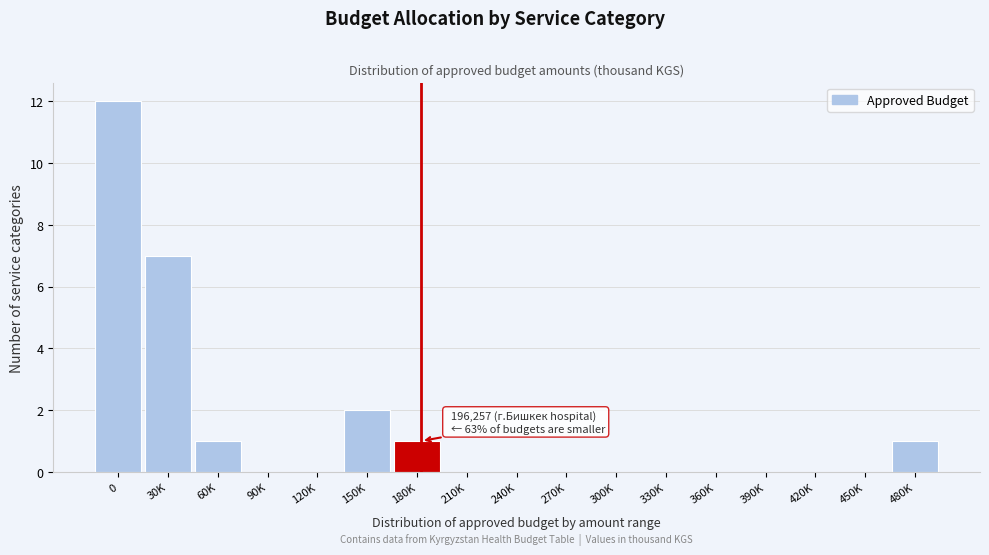

Reading left to right, transcribe all the data shown in this chart.

0=12	30K=7	60K=1	90K=0	120K=0	150K=2	180K=1	210K=0	240K=0	270K=0	300K=0	330K=0	360K=0	390K=0	420K=0	450K=0	480K=1